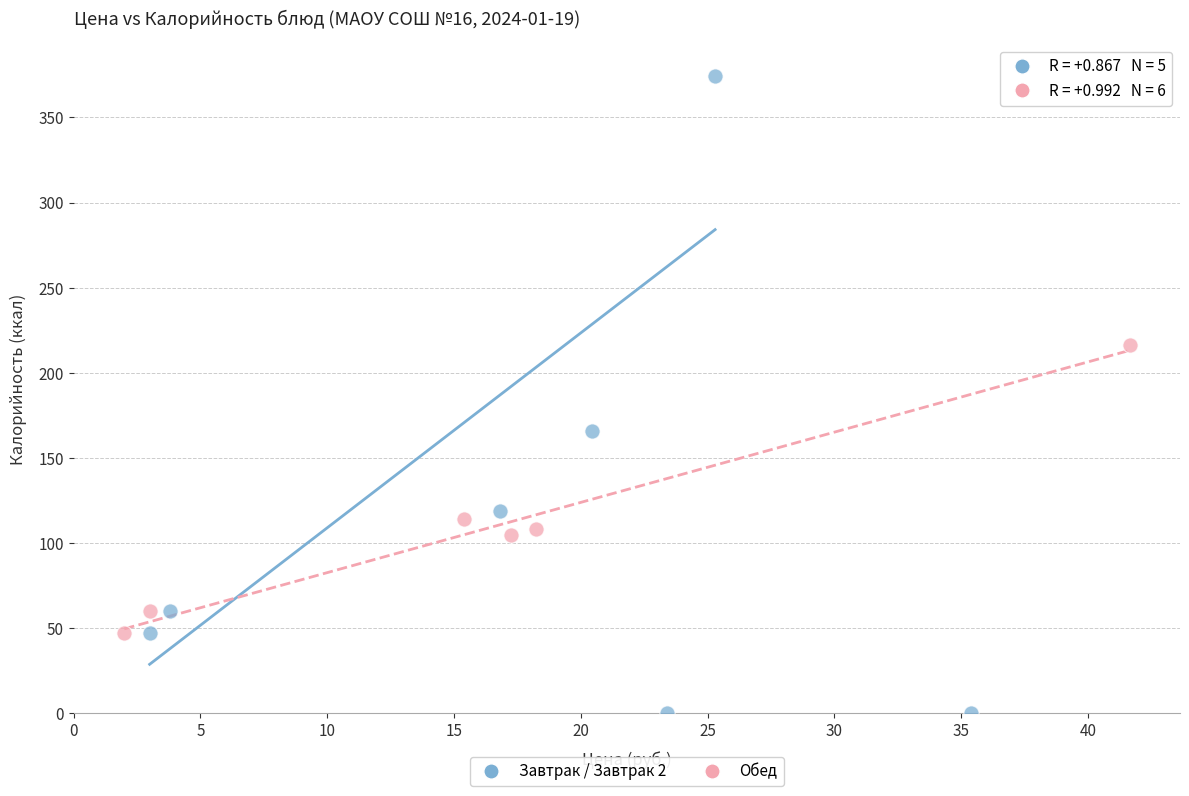

Which series reaches the maximum Y coordinate?

Завтрак / Завтрак 2